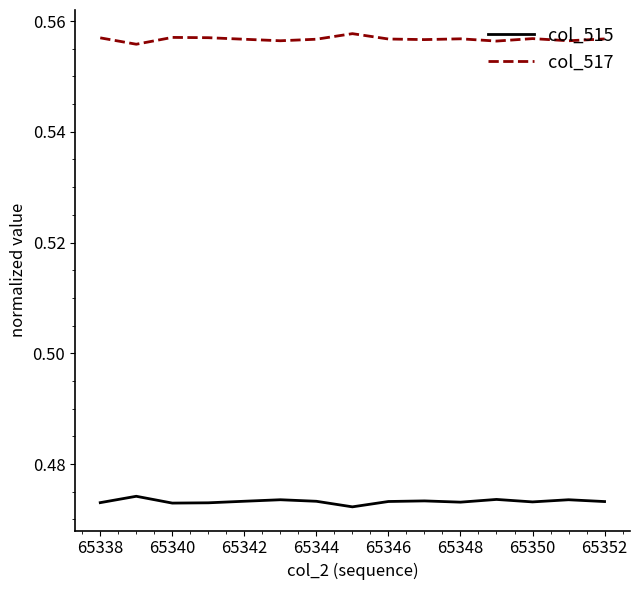

Which series has the largest total across all categories?

col_517